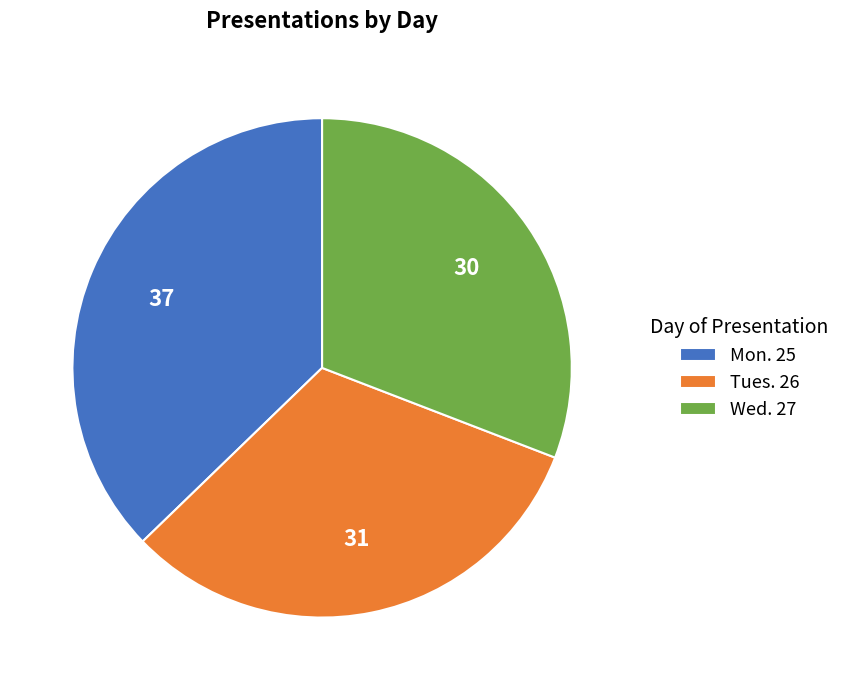

Between Wed. 27 and Mon. 25, which is larger?

Mon. 25